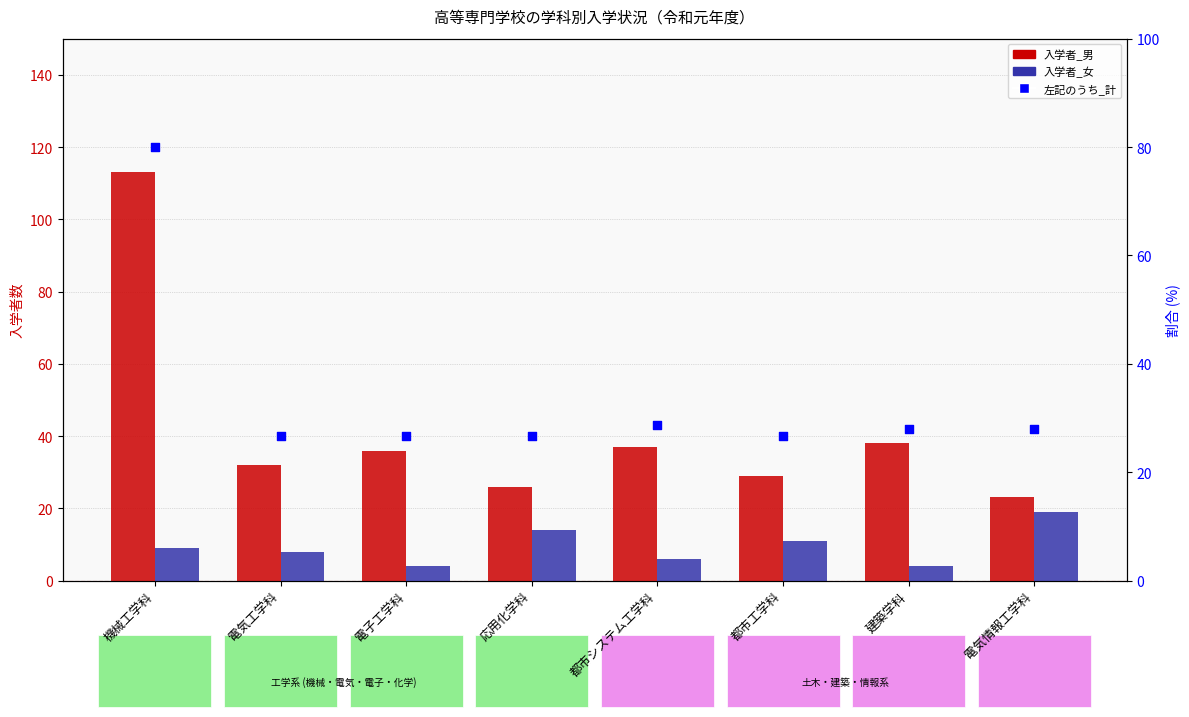

Which series has the widest spread of Y values?

入学者_男